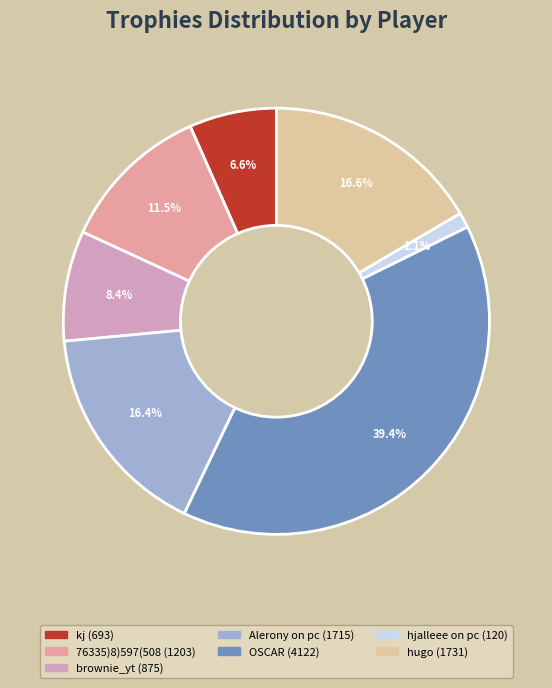

What is the smallest slice in the pie chart?

hjalleee on pc